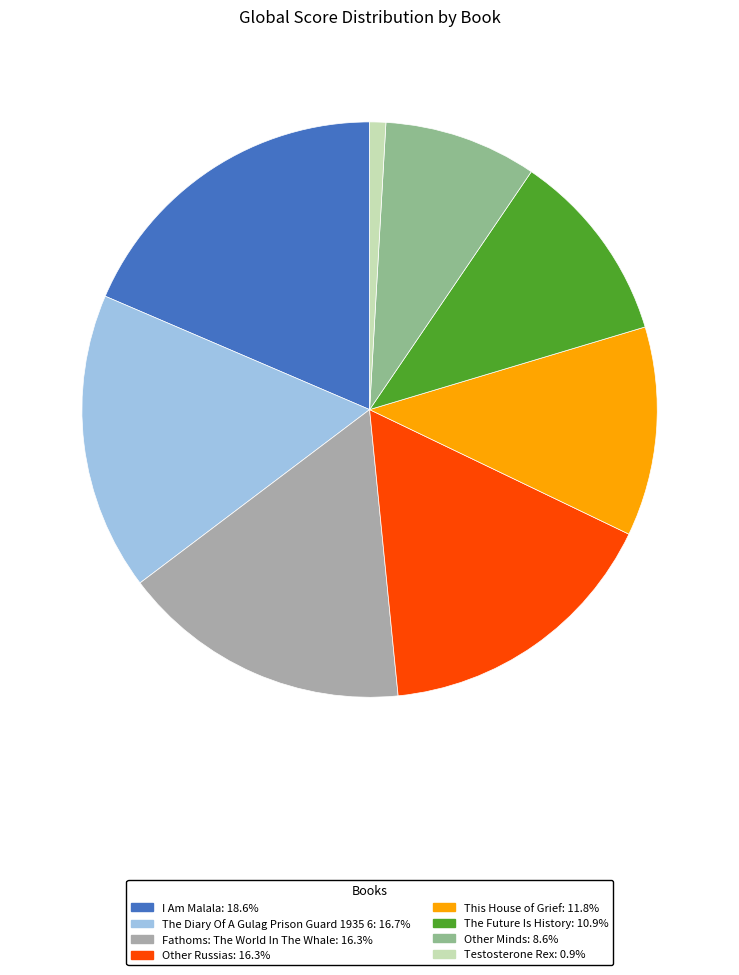

Approximately how many times larger is the value at The Future Is History: 10.9% compared to This House of Grief: 11.8%?

0.9